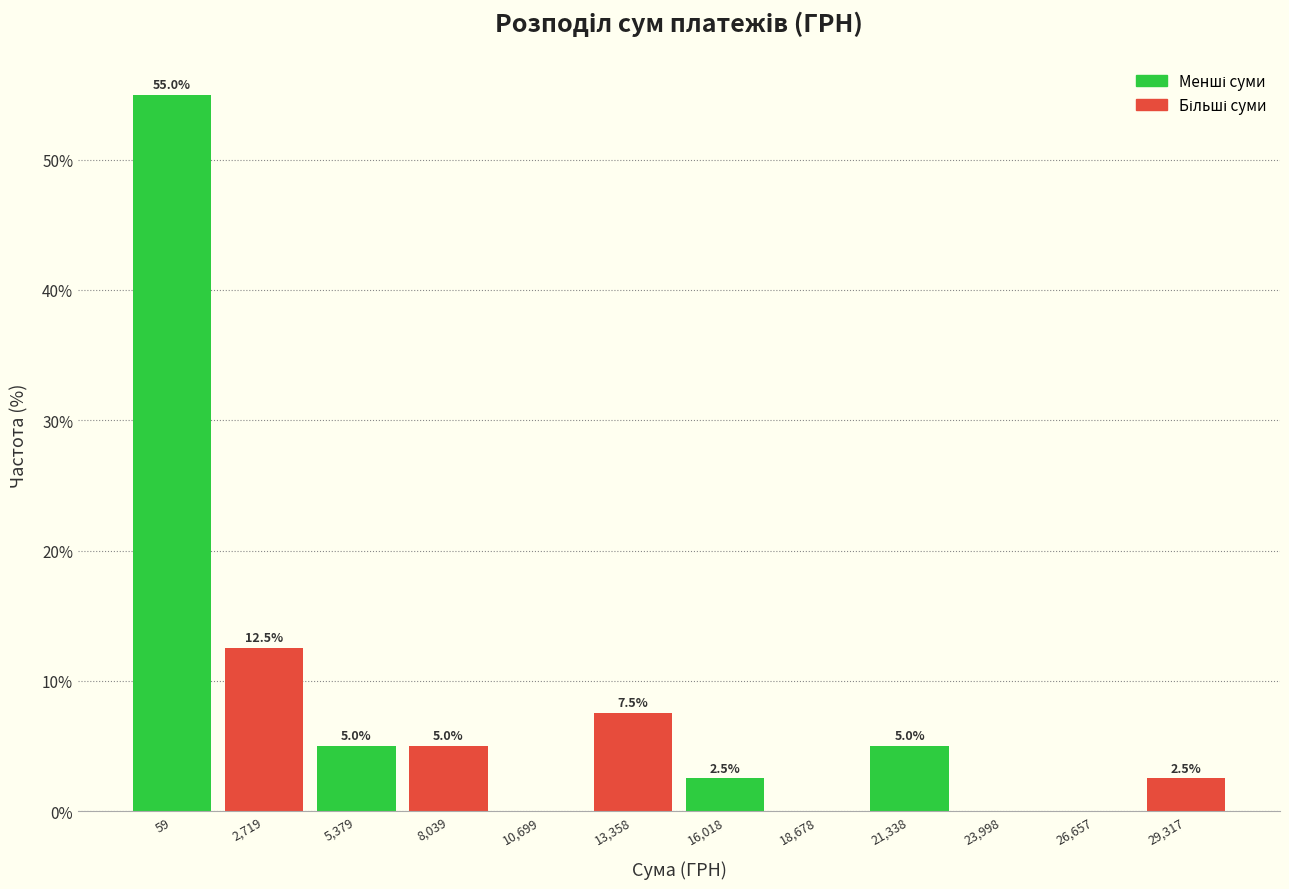

Reading right to left, what are all the values shown in this chart?

29,317=2.5	26,657=0.0	23,998=0.0	21,338=5.0	18,678=0.0	16,018=2.5	13,358=7.5	10,699=0.0	8,039=5.0	5,379=5.0	2,719=12.5	59=55.0